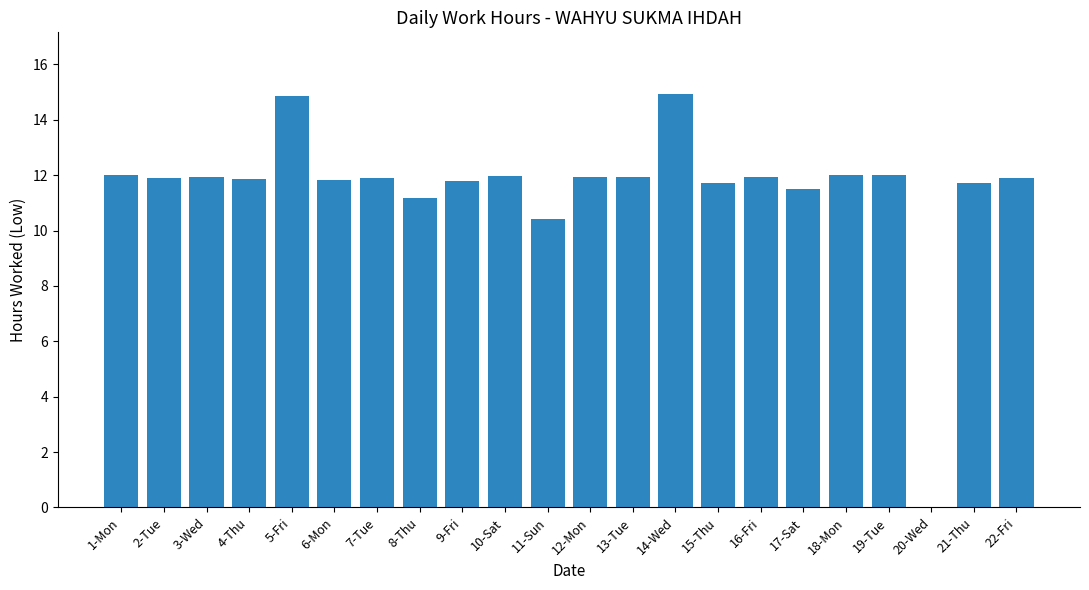

Are the bars horizontal?

No